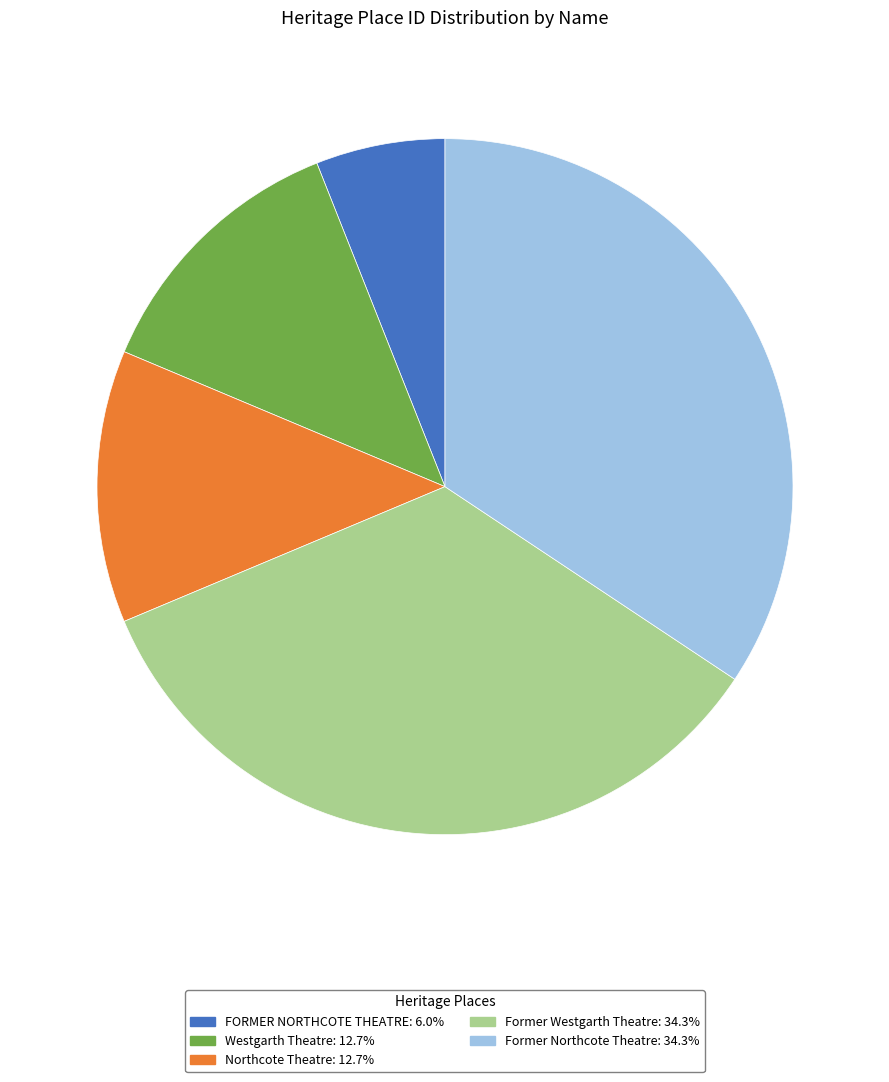

Approximately how many times larger is the value at FORMER NORTHCOTE THEATRE compared to Westgarth Theatre?

0.5